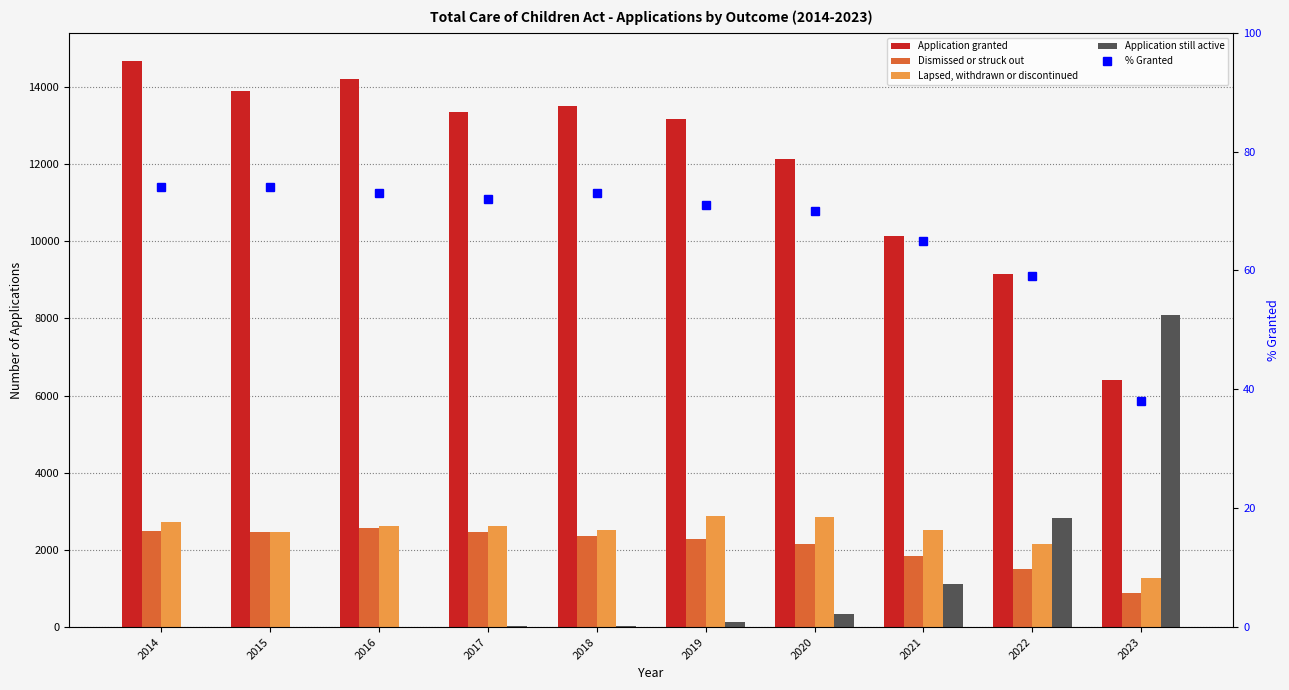

At which category is the sum across all series the highest?

2014